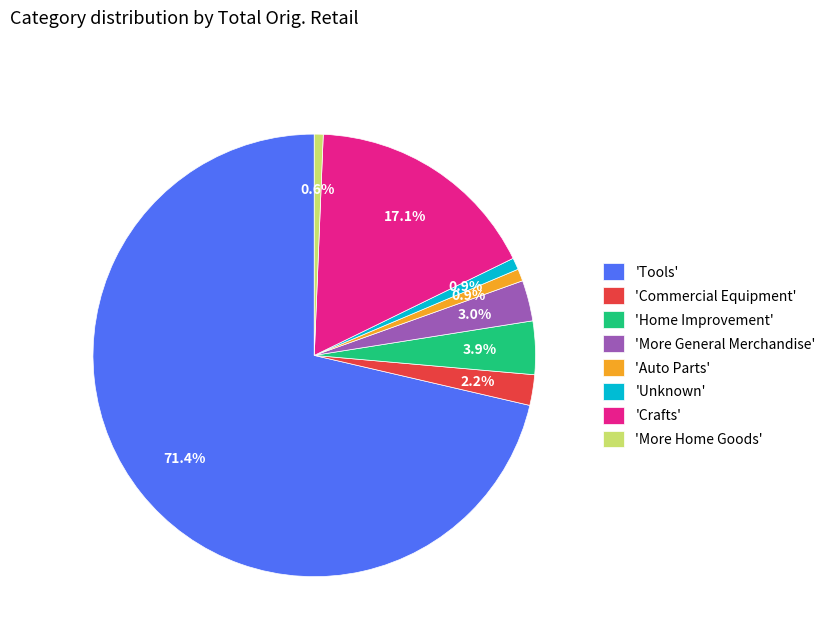

Which category has the biggest portion of the pie?

'Tools'